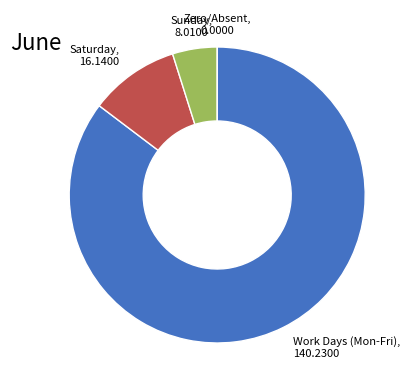

Does any single category account for the majority?

Yes